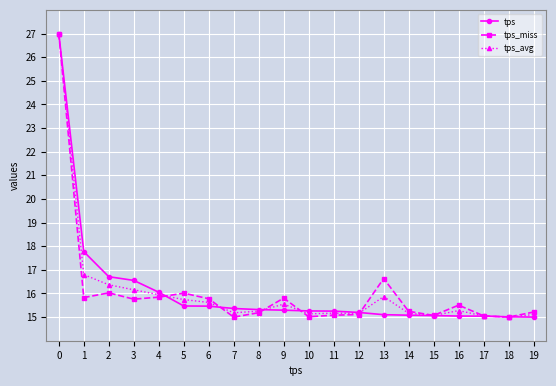

What is the value of the tps point at the 18th from the left?

15.0